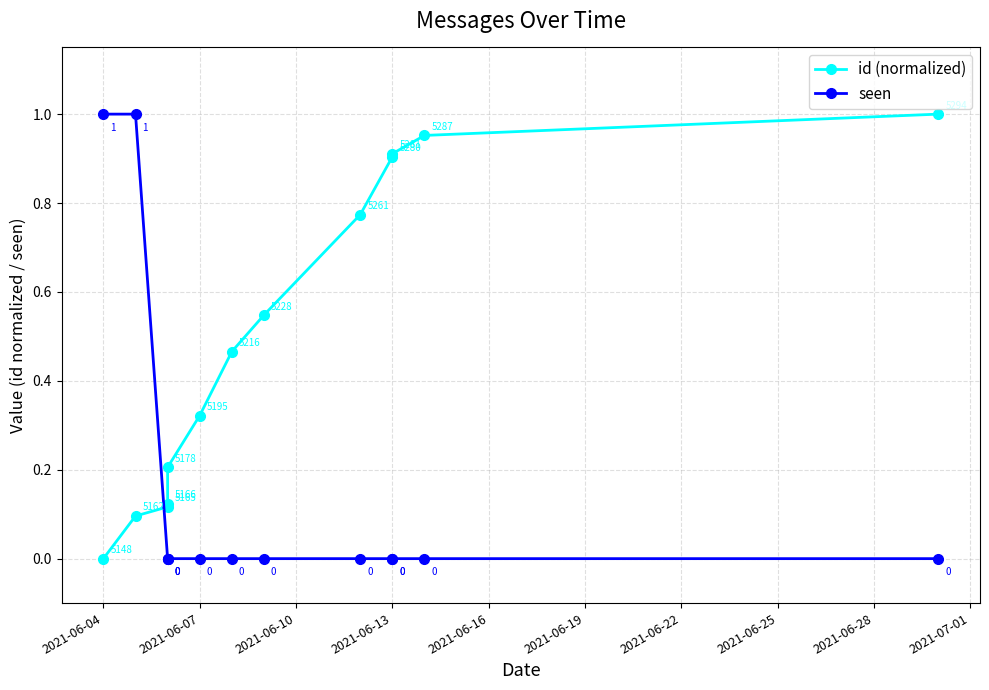

Where is id (normalized) nearest to the value 0?

2021-06-04